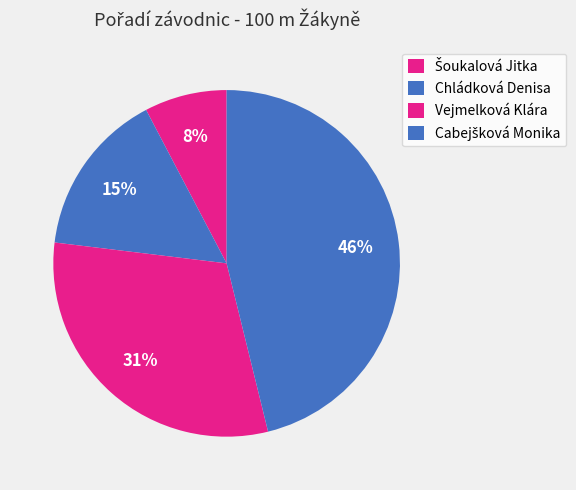

Which slice is the largest?

Cabejšková Monika